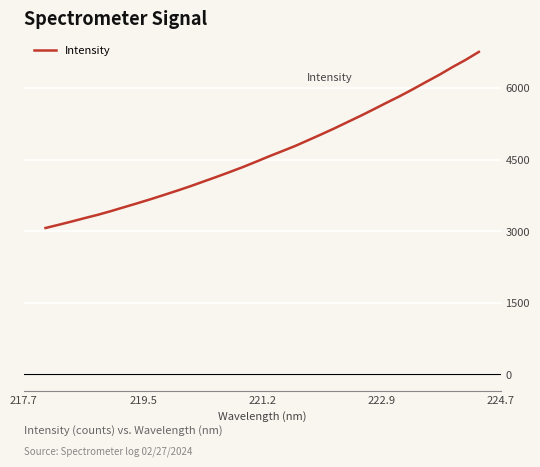

True or false: there are more than 0 points higher than both neighbors.

False